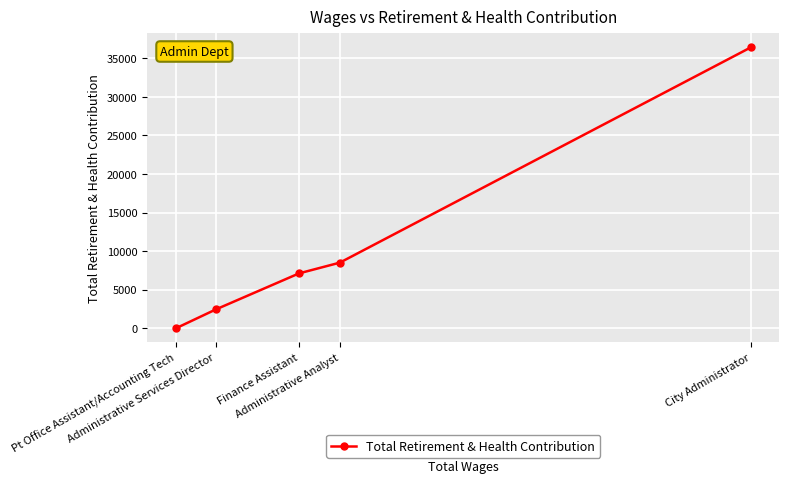

Where is the data nearest to the value 18212?

Administrative Analyst